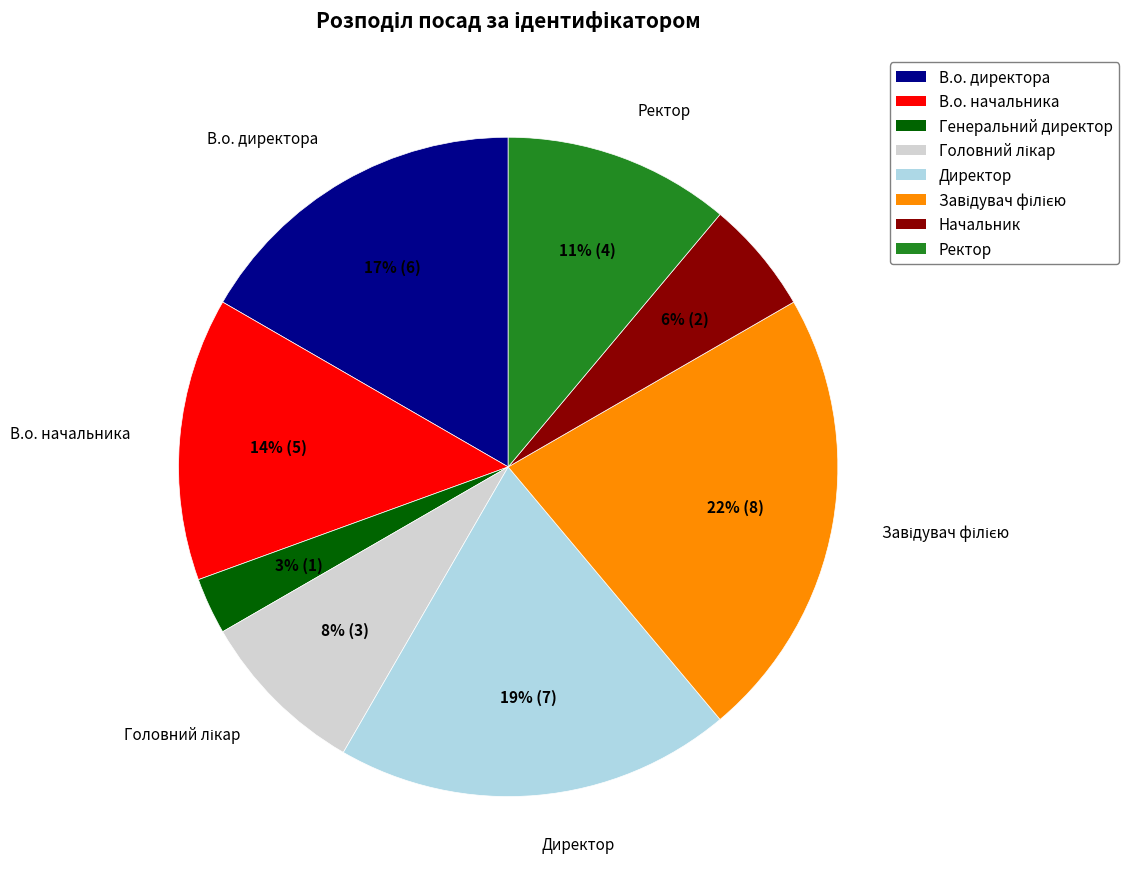

Approximately how many times larger is the value at В.о. директора compared to Директор?

0.9